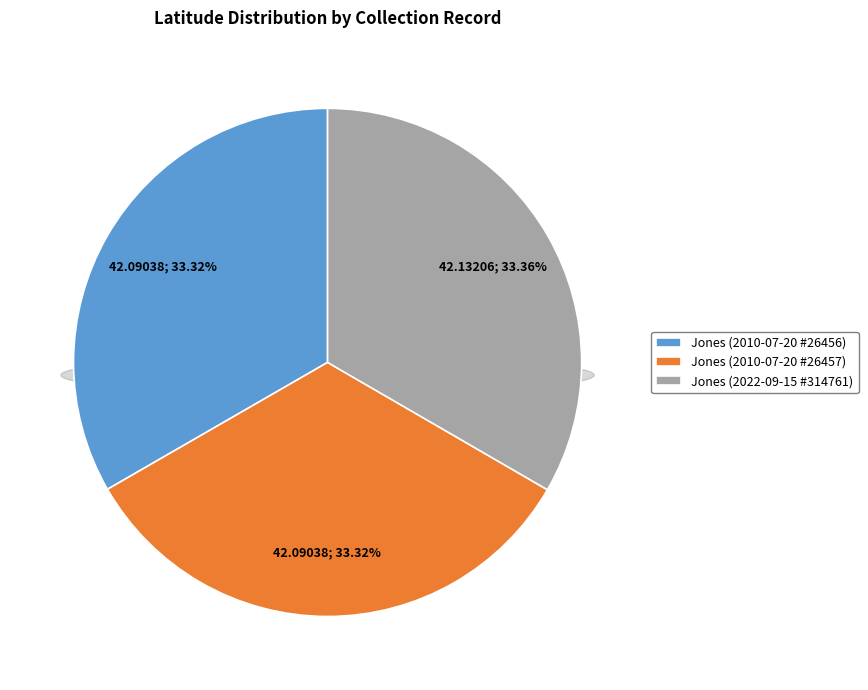

How many slices are in this pie chart?

3